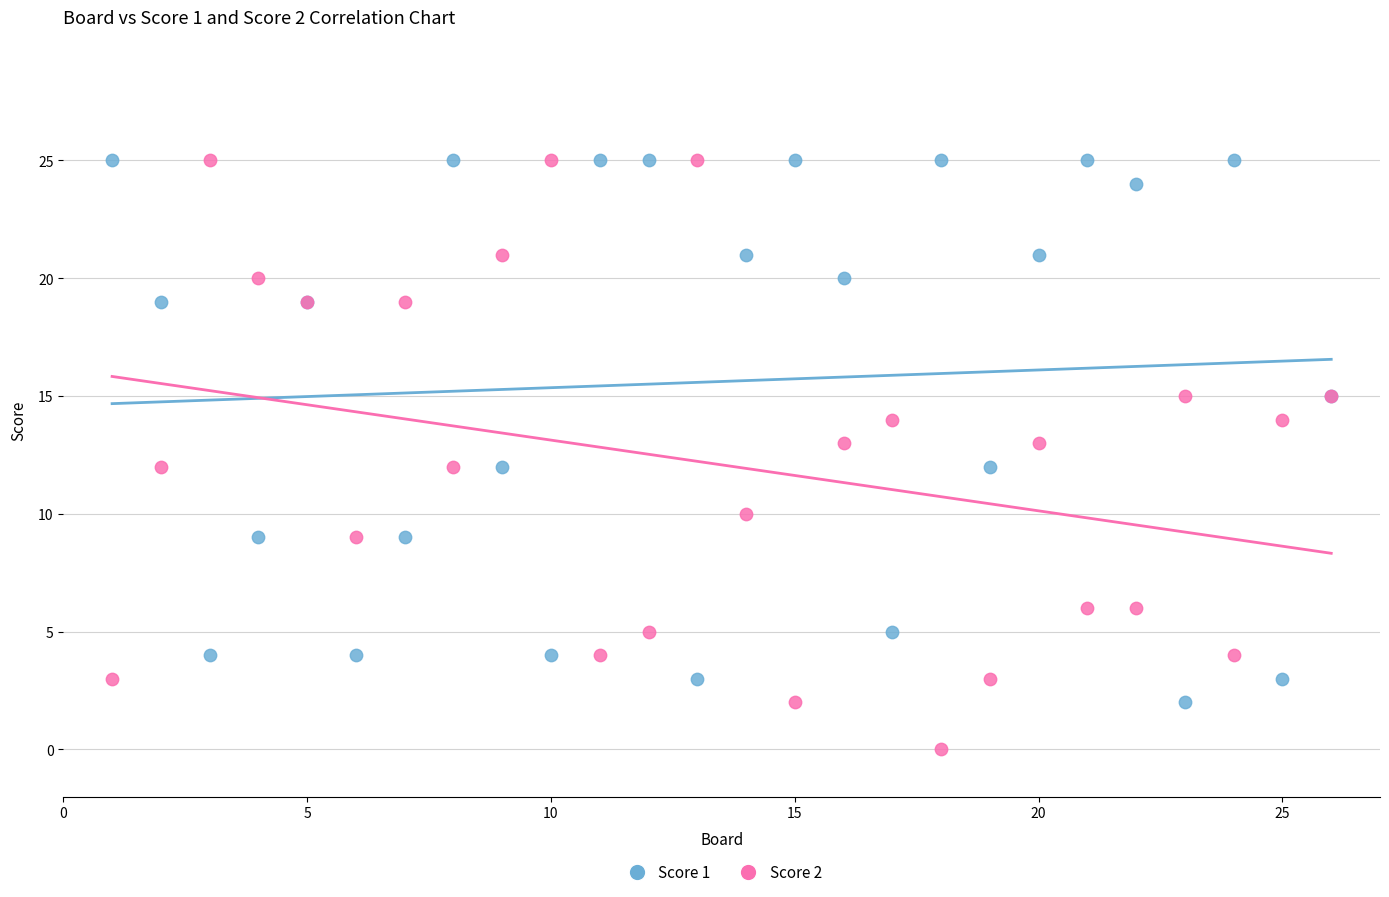

What is the X range (max minus min) for the scatter plot?

25